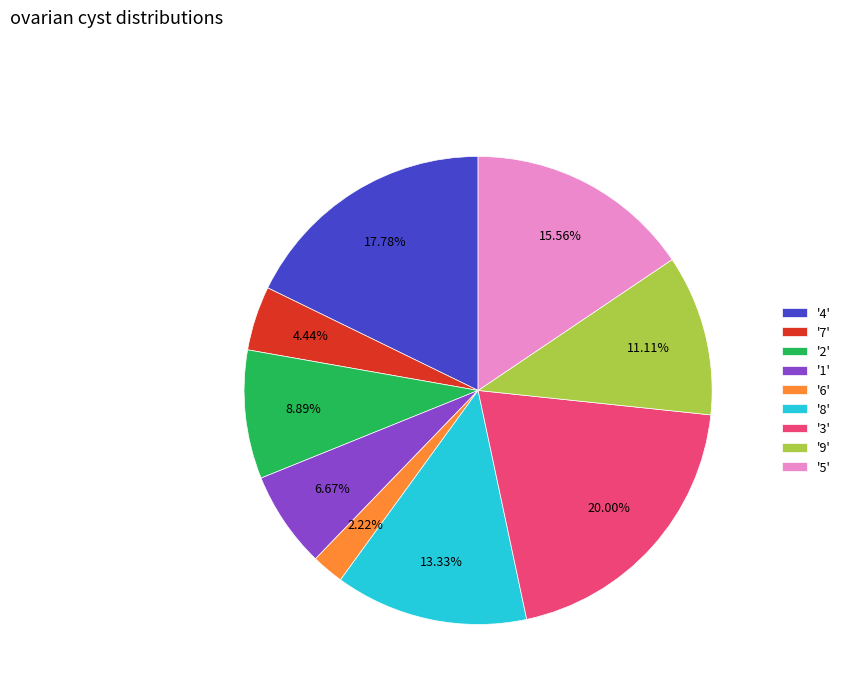

Rank the categories by value from lowest to highest.

'6', '7', '1', '2', '9', '8', '5', '4', '3'